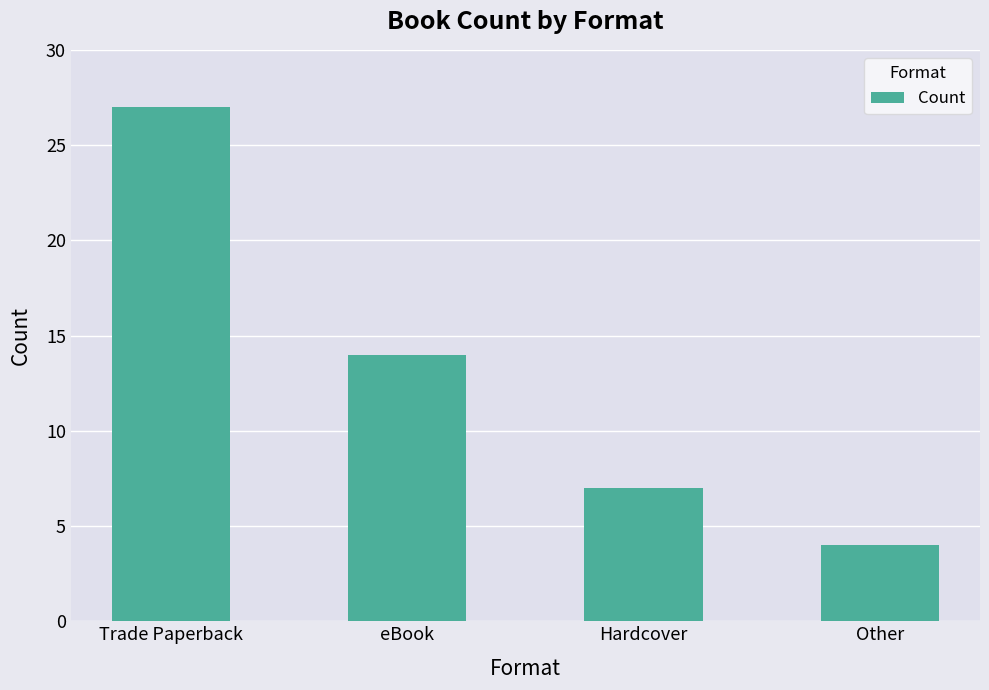

Where is the data nearest to the value 15?

eBook